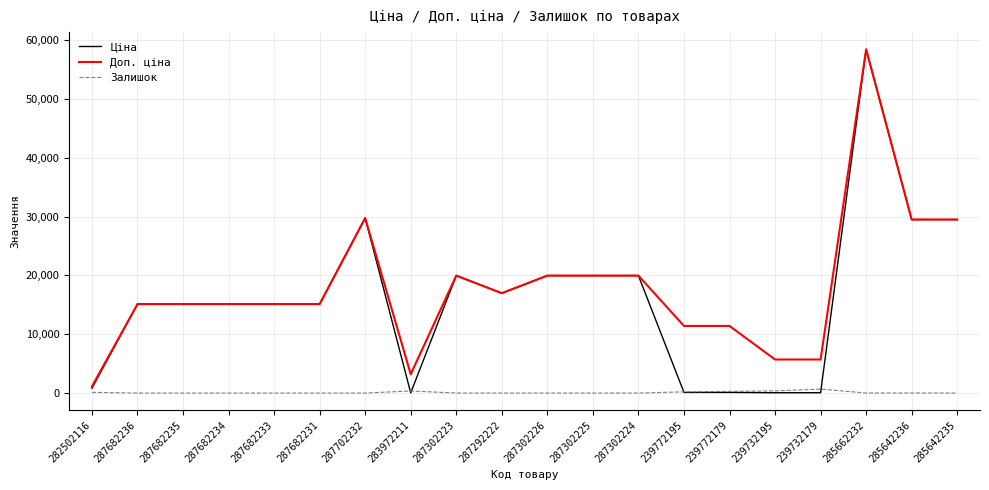

What position from the right is 287702232?

14